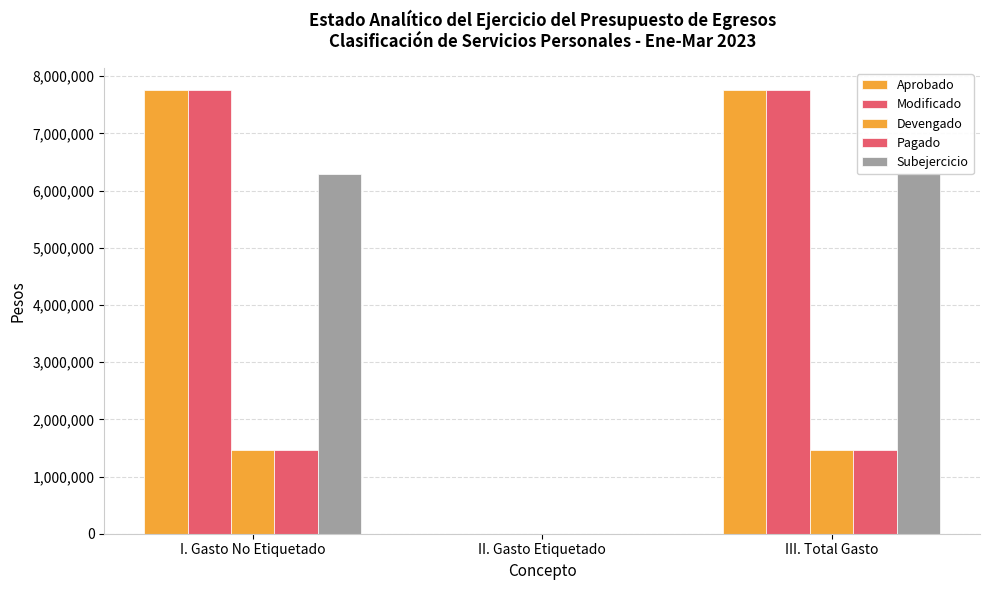

The value of Modificado at I. Gasto No Etiquetado is 12526464.7. True or false?

False